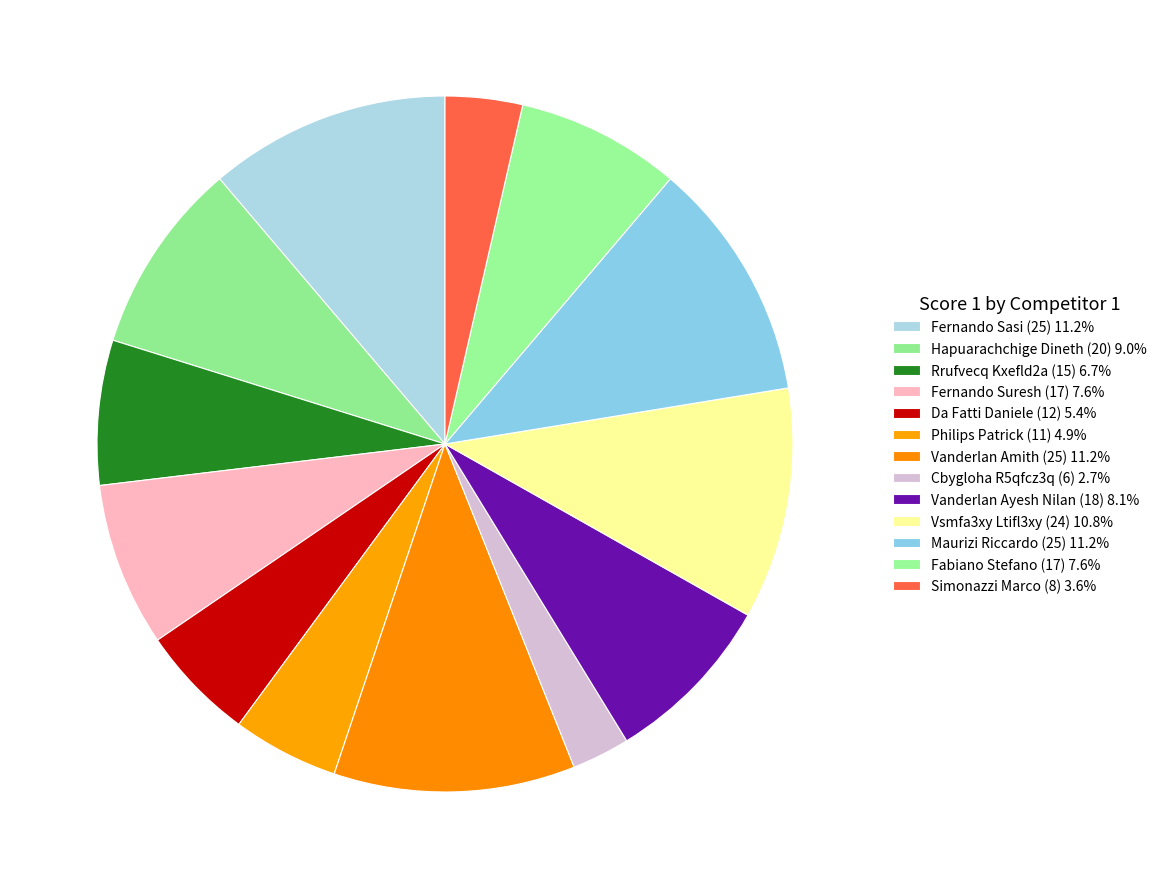

How many segments does this pie chart have?

13